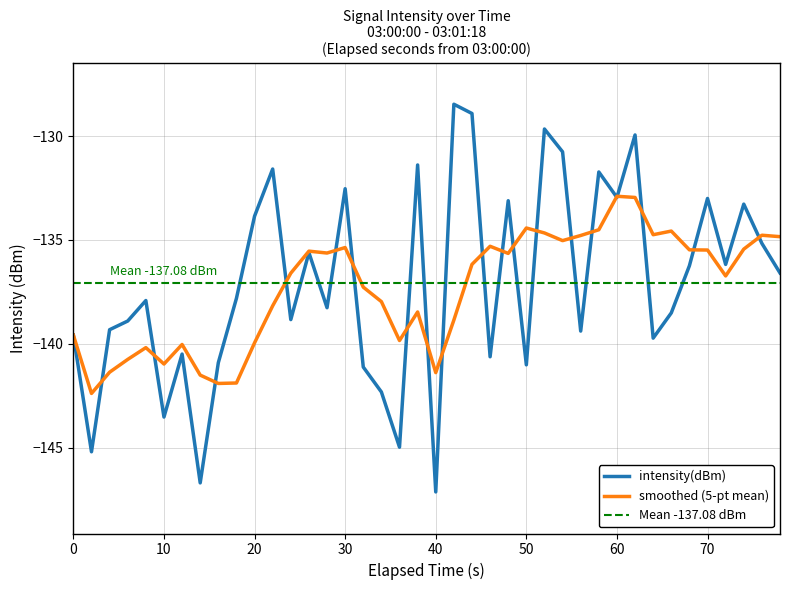

Where does the intensity(dBm) series first go above -137?

20